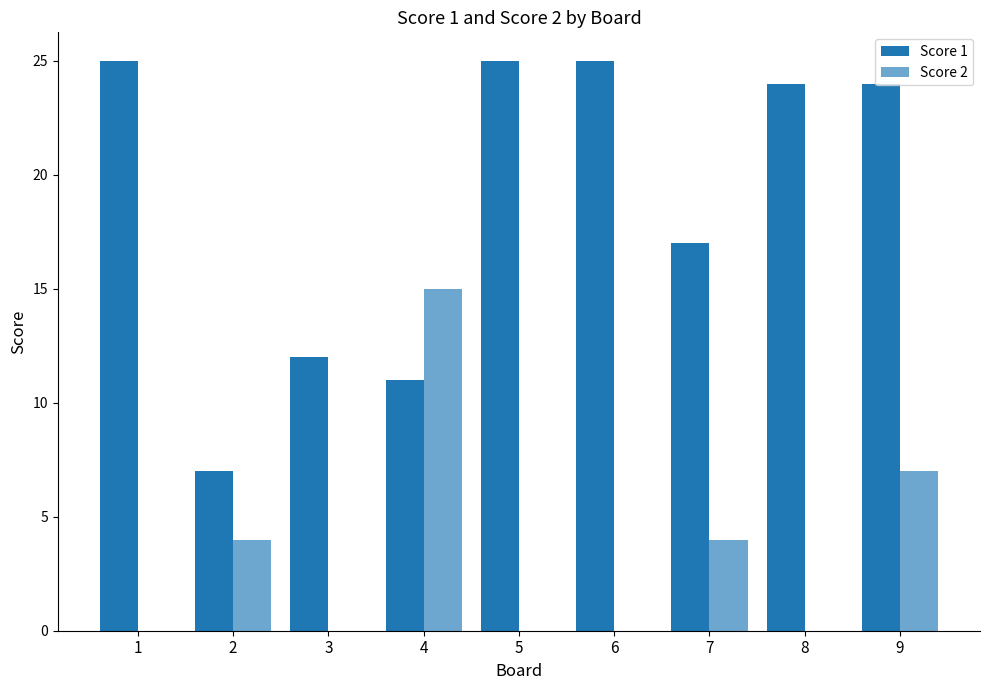

What is the difference between the Score 2 values at 2 and 6?

4